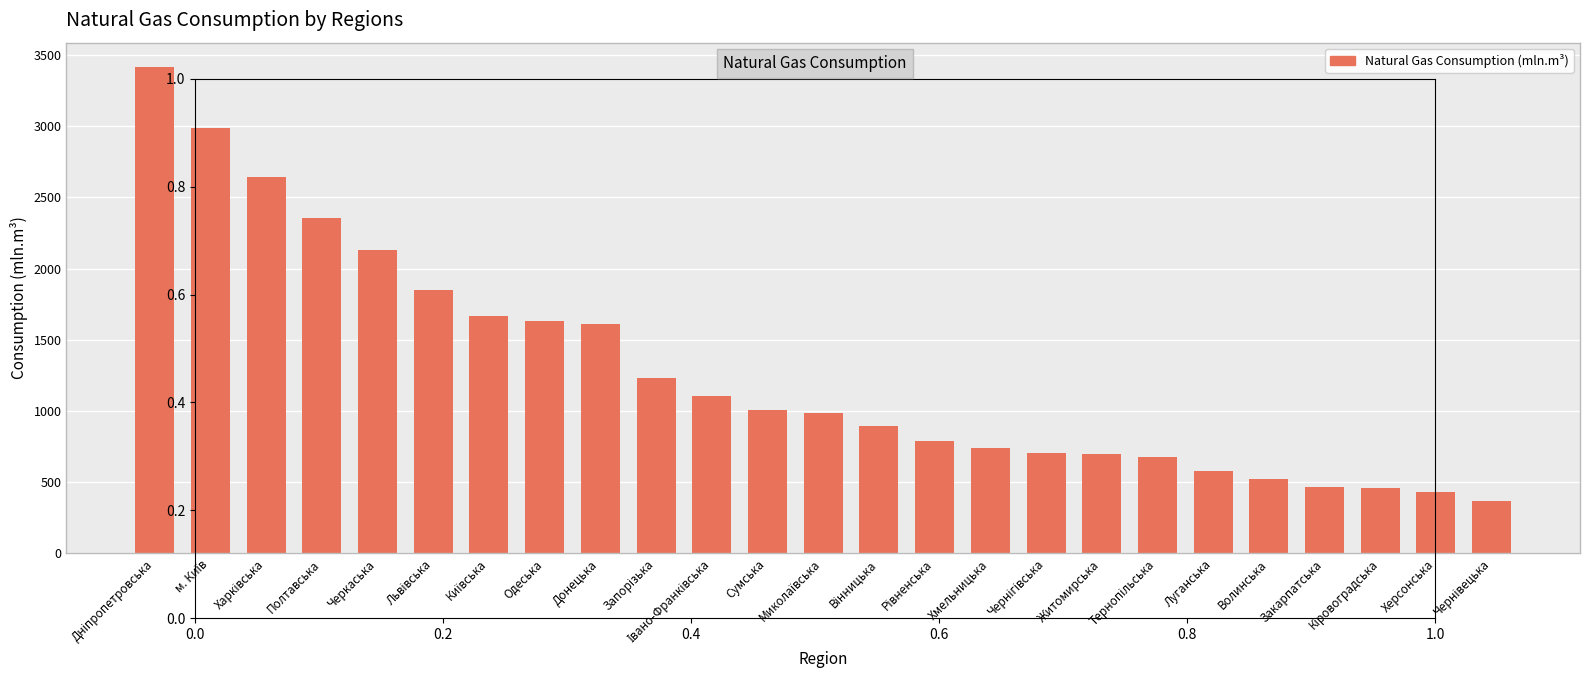

What is the sum of all values?

31955.9